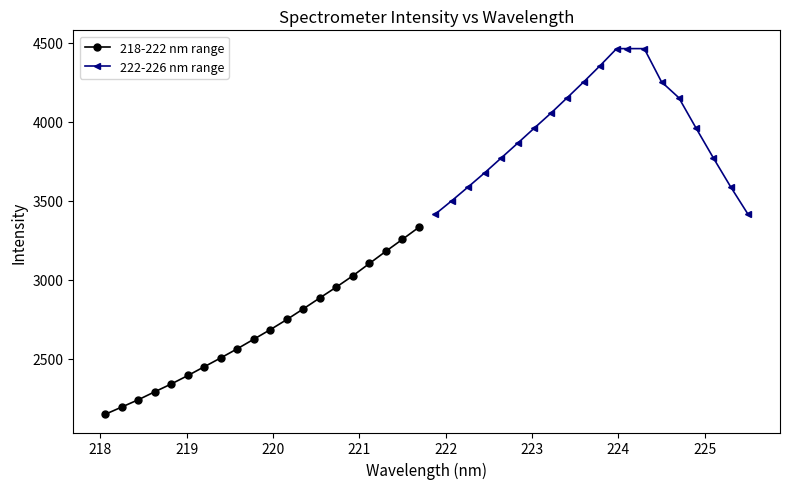

What is the value of the 218-222 nm range point at the 7th from the left?

2449.7